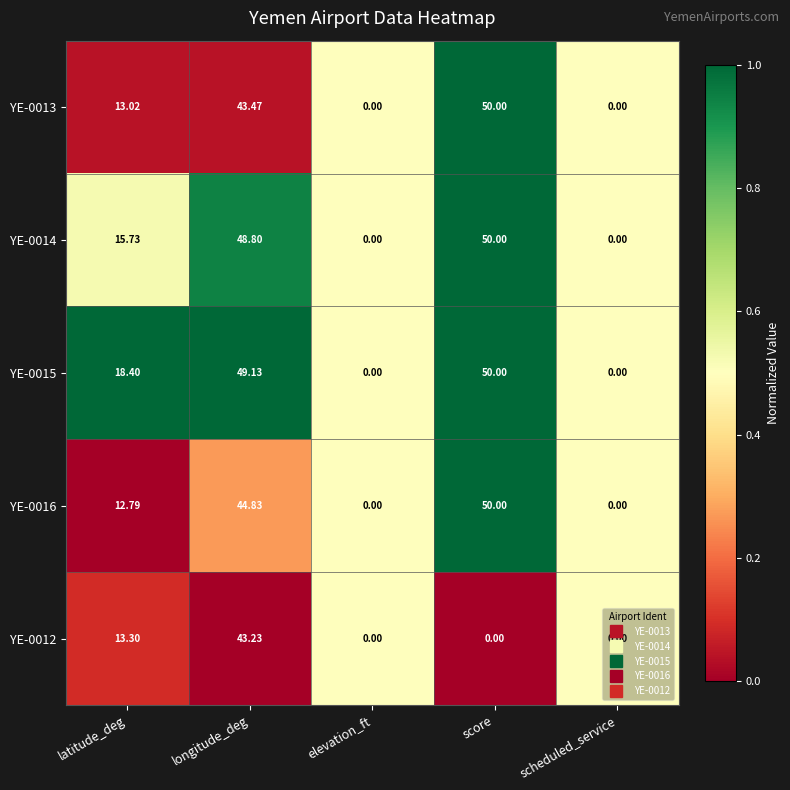

Where does the YE-0014 series first go above 15?

latitude_deg